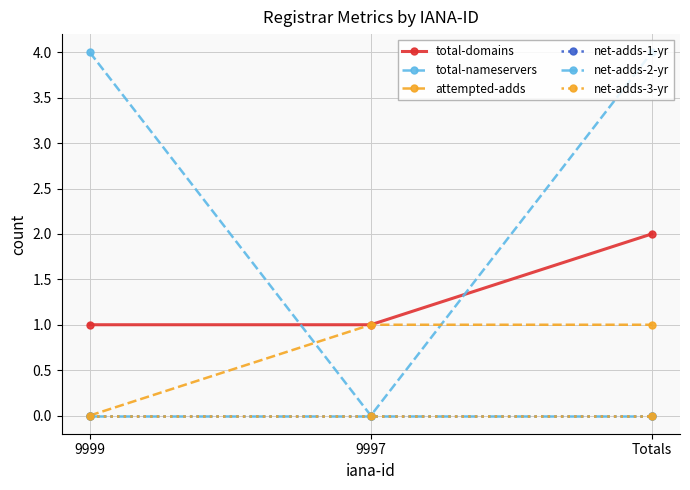

What is the total value across all series at Totals?

7